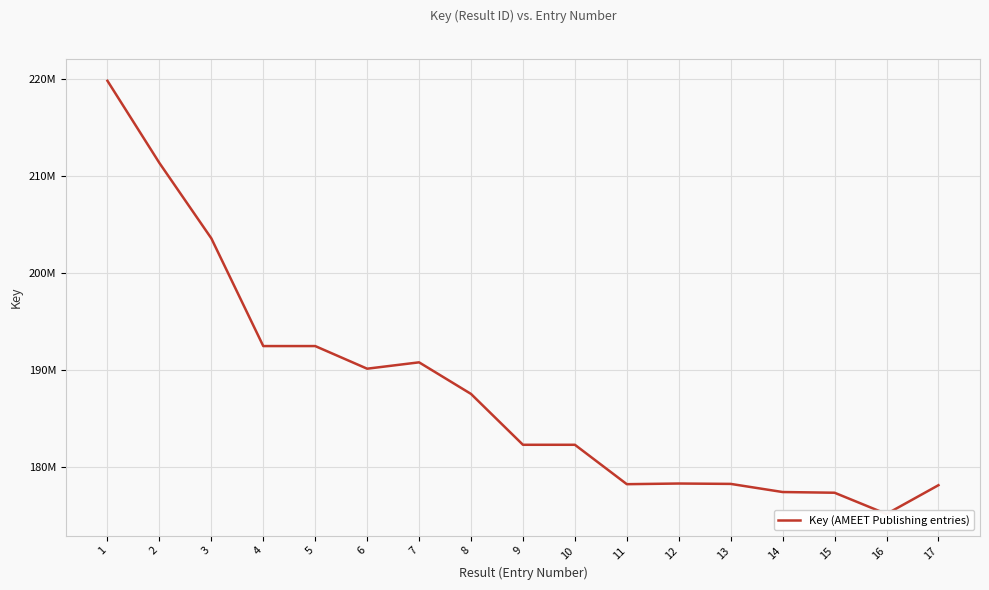

List the labels in order of value, largest first.

1, 2, 3, 5, 4, 7, 6, 8, 10, 9, 12, 13, 11, 17, 14, 15, 16